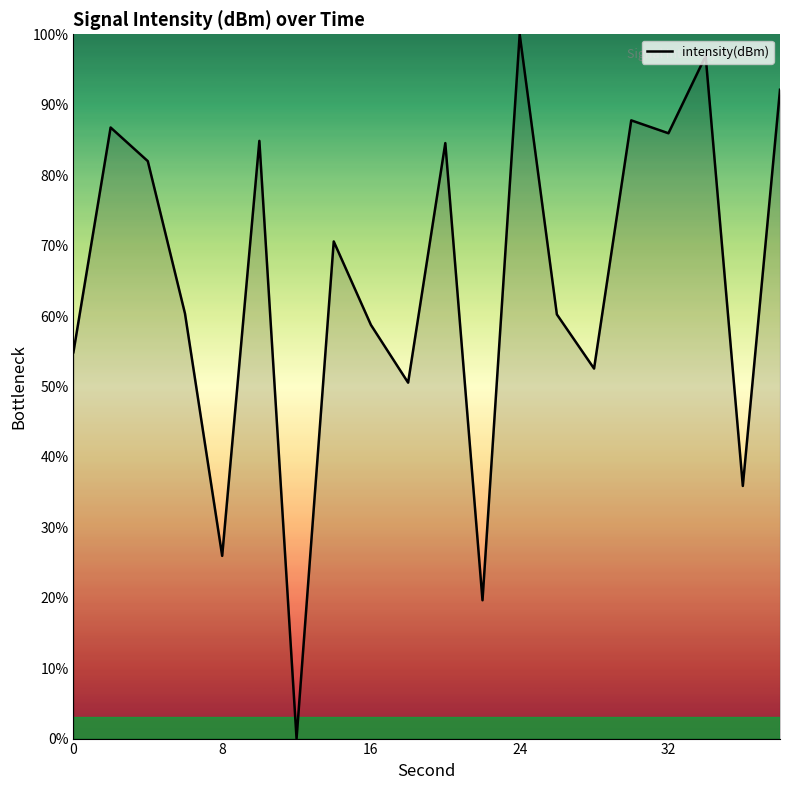

True or false: the data has more than 1 interior local peaks.

True